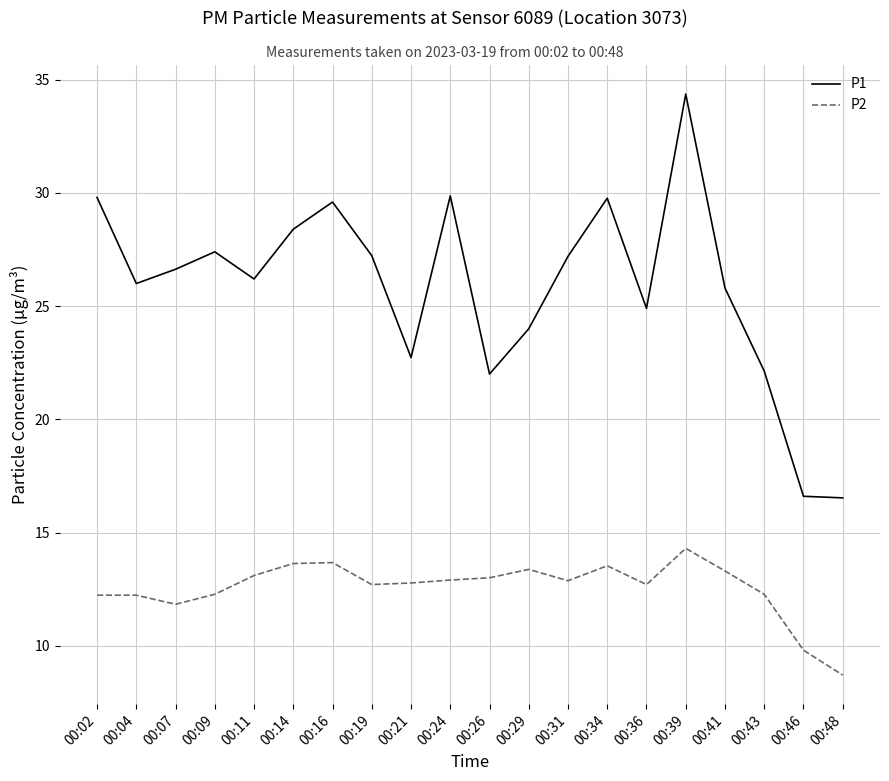

True or false: P2 and P1 cross at least once.

False